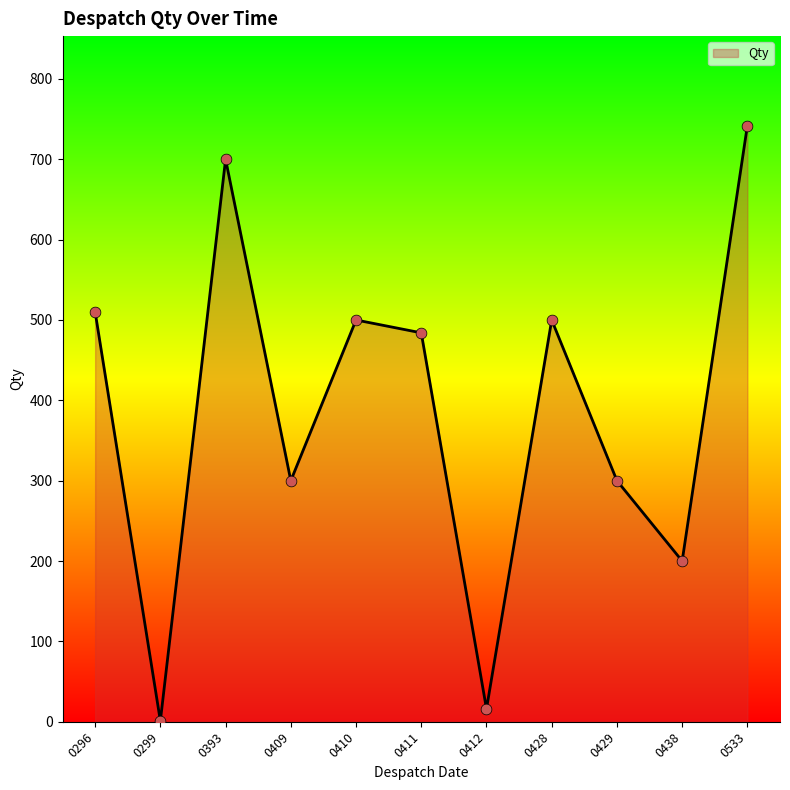

What is the change in value from 0411 to 0438?

-284